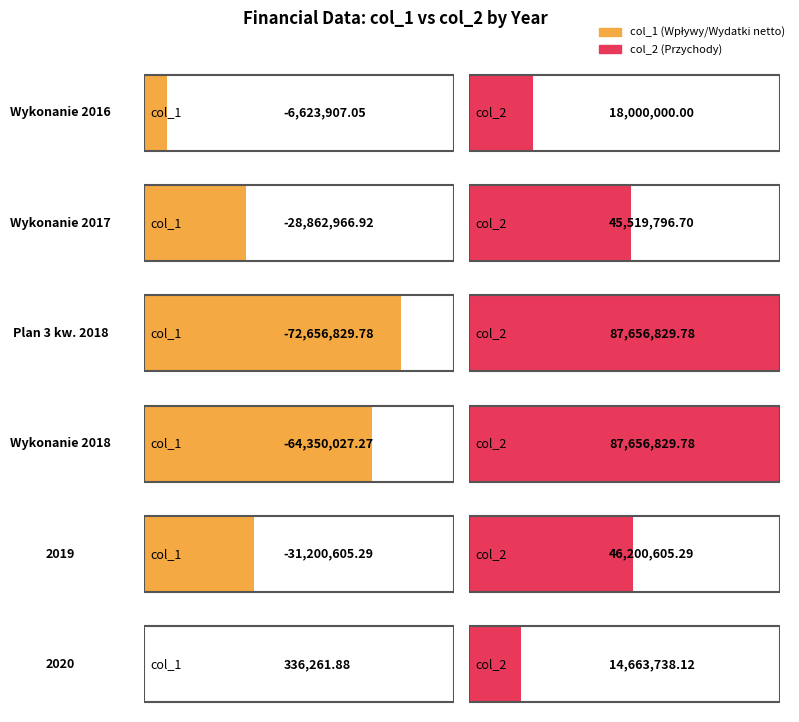

What is the sum of the Wykonanie 2016 values at col_2 and col_1?

11376092.9